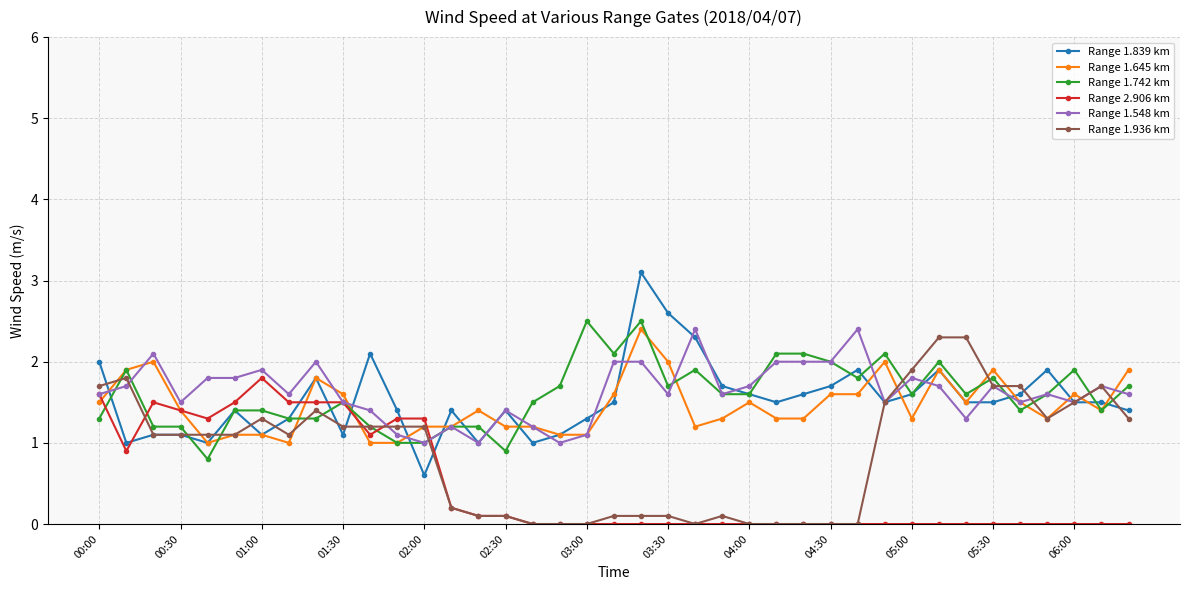

Reading right to left, what are all the values shown in this chart?

Range 1.839 km: 1.4	1.5	1.5	1.9	1.6	1.5	1.5	1.9	1.6	1.5	1.9	1.7	1.6	1.5	1.6	1.7	2.3	2.6	3.1	1.5	1.3	1.1	1.0	1.4	1.0	1.4	0.6	1.4	2.1	1.1	1.8	1.3	1.1	1.4	1.0	1.1	1.1	1.0	2.0
Range 1.645 km: 1.9	1.4	1.6	1.3	1.5	1.9	1.5	1.9	1.3	2.0	1.6	1.6	1.3	1.3	1.5	1.3	1.2	2.0	2.4	1.6	1.1	1.1	1.2	1.2	1.4	1.2	1.2	1.0	1.0	1.6	1.8	1.0	1.1	1.1	1.0	1.4	2.0	1.9	1.5
Range 1.742 km: 1.7	1.4	1.9	1.6	1.4	1.8	1.6	2.0	1.6	2.1	1.8	2.0	2.1	2.1	1.6	1.6	1.9	1.7	2.5	2.1	2.5	1.7	1.5	0.9	1.2	1.2	1.0	1.0	1.2	1.5	1.3	1.3	1.4	1.4	0.8	1.2	1.2	1.9	1.3
Range 2.906 km: 0.0	0.0	0.0	0.0	0.0	0.0	0.0	0.0	0.0	0.0	0.0	0.0	0.0	0.0	0.0	0.0	0.0	0.0	0.0	0.0	0.0	0.0	0.0	0.1	0.1	0.2	1.3	1.3	1.1	1.5	1.5	1.5	1.8	1.5	1.3	1.4	1.5	0.9	1.6
Range 1.548 km: 1.6	1.7	1.5	1.6	1.5	1.7	1.3	1.7	1.8	1.5	2.4	2.0	2.0	2.0	1.7	1.6	2.4	1.6	2.0	2.0	1.1	1.0	1.2	1.4	1.0	1.2	1.0	1.1	1.4	1.5	2.0	1.6	1.9	1.8	1.8	1.5	2.1	1.7	1.6
Range 1.936 km: 1.3	1.7	1.5	1.3	1.7	1.7	2.3	2.3	1.9	1.5	0.0	0.0	0.0	0.0	0.0	0.1	0.0	0.1	0.1	0.1	0.0	0.0	0.0	0.1	0.1	0.2	1.2	1.2	1.2	1.2	1.4	1.1	1.3	1.1	1.1	1.1	1.1	1.8	1.7